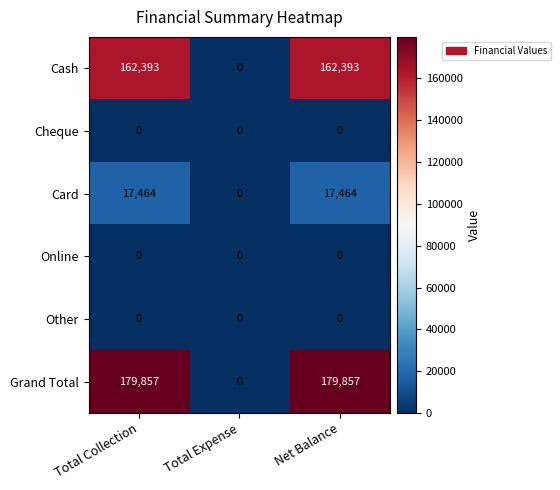

Which series has the largest range (max minus min)?

Grand Total